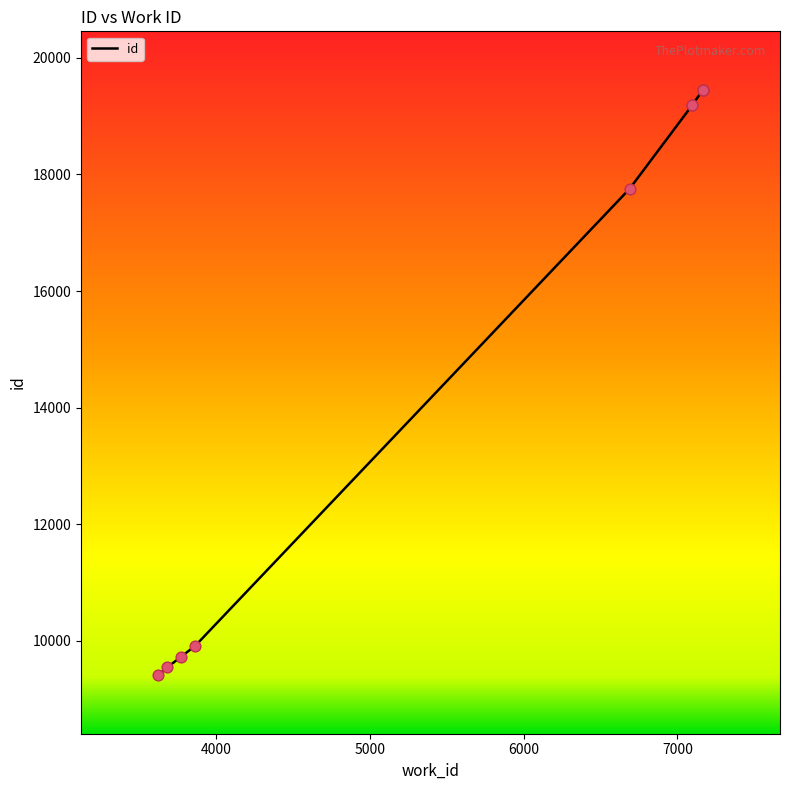

Approximately how many times larger is the value at 3768 compared to 3682?

1.0